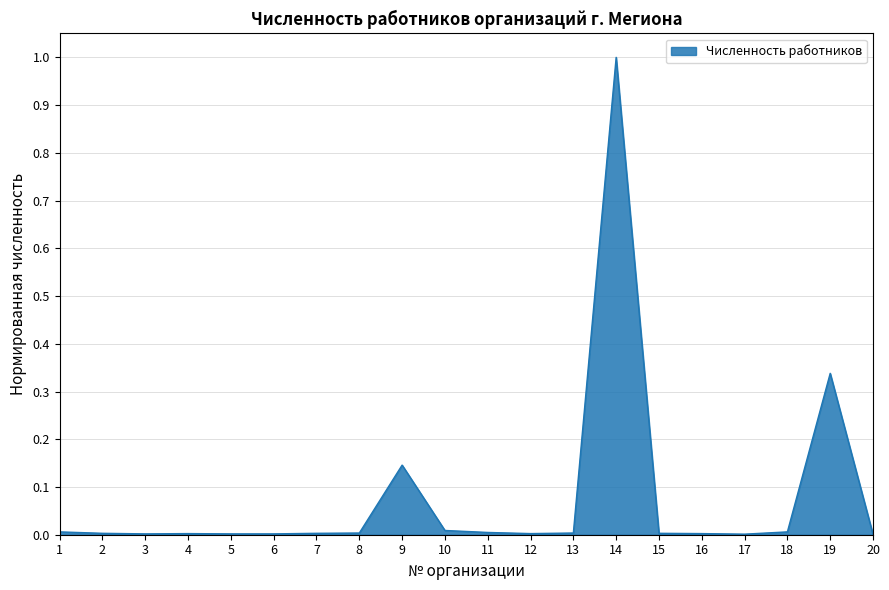

The chart shows a value of 0.0 at 3. True or false?

True